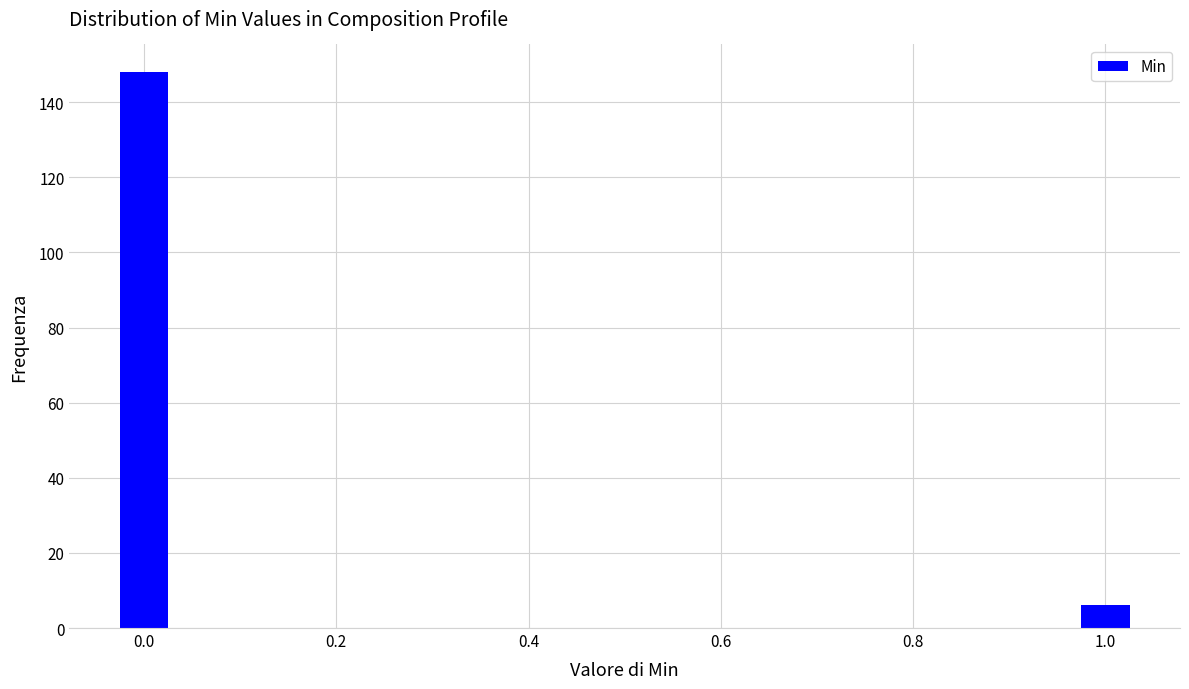

Reading left to right, list all the values displayed in this chart.

0.0=148	1.0=6